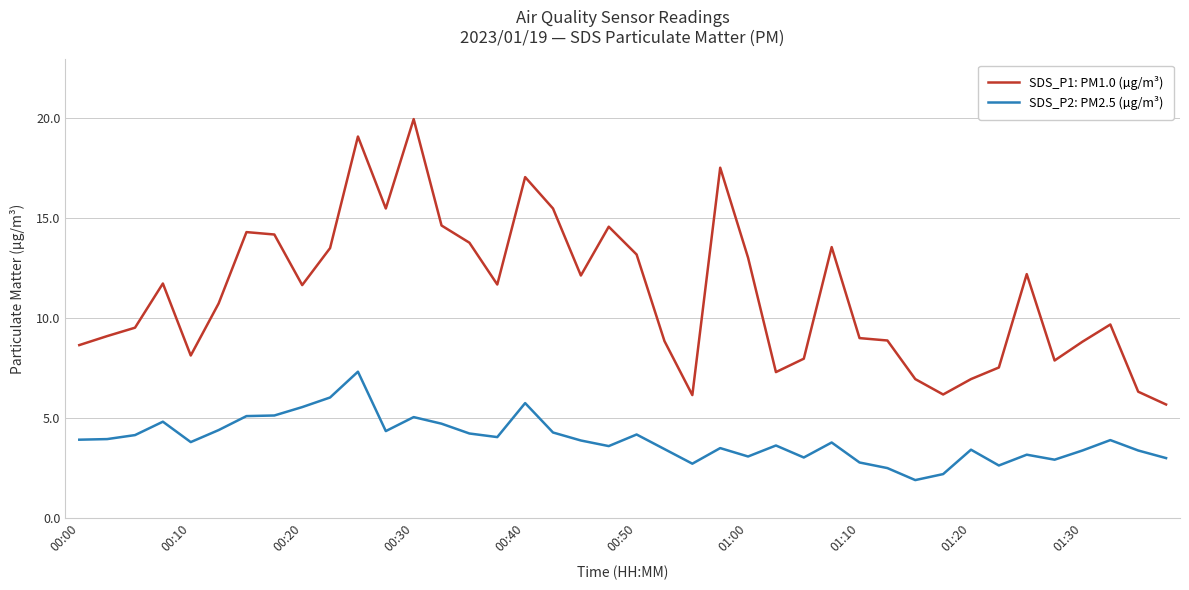

Which series has the largest range (max minus min)?

SDS_P1: PM1.0 (µg/m³)